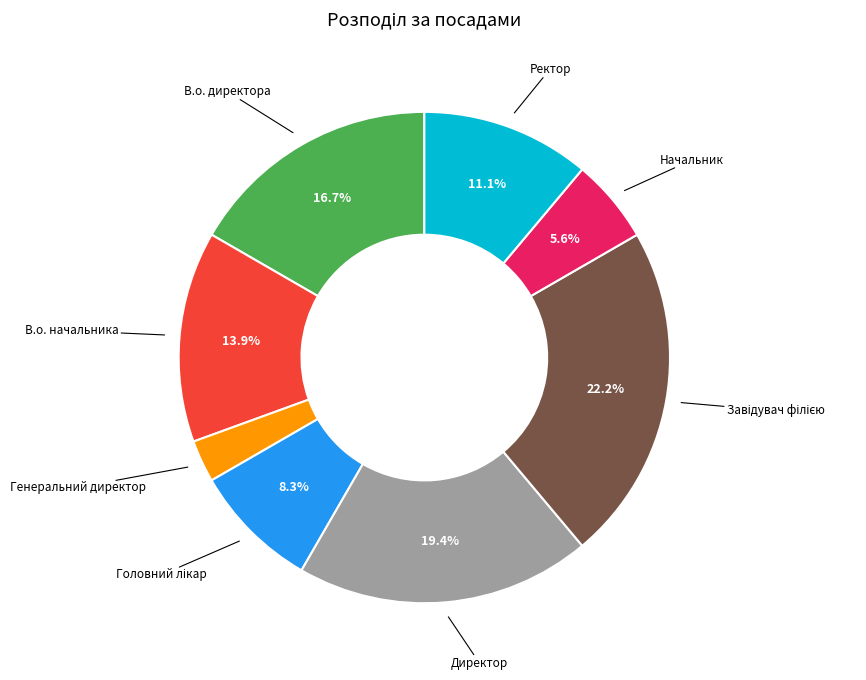

Which slice is the smallest?

Генеральний директор